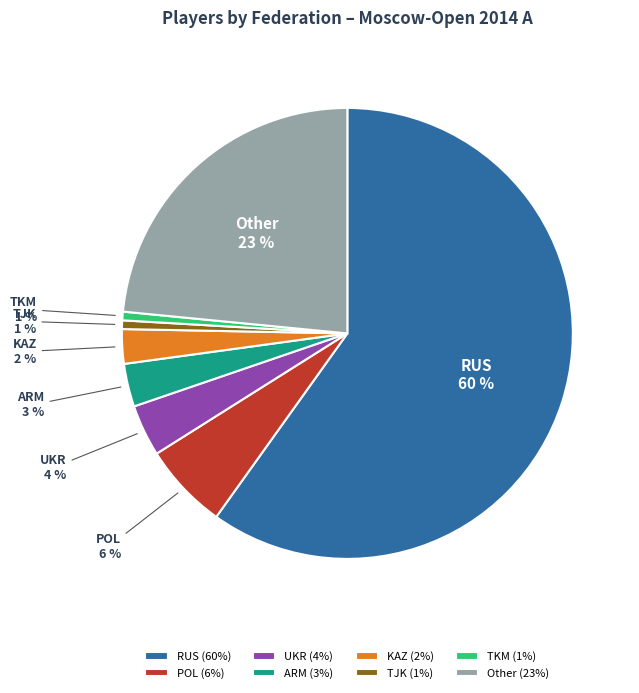

To the nearest percent, what is the difference between the largest and smallest slice percentages?

59%